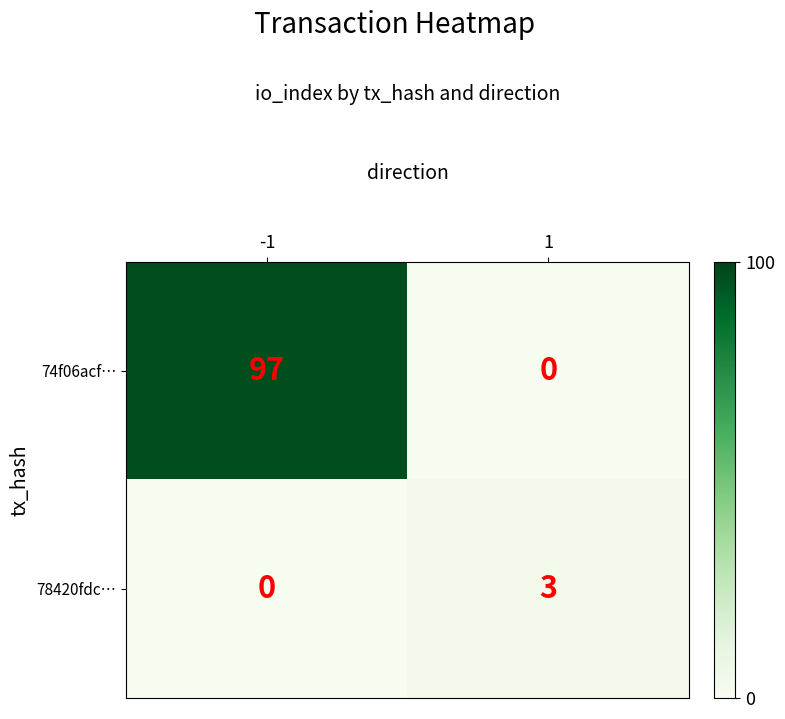

Is it true that 78420fdc… equals 3 at 1?

True